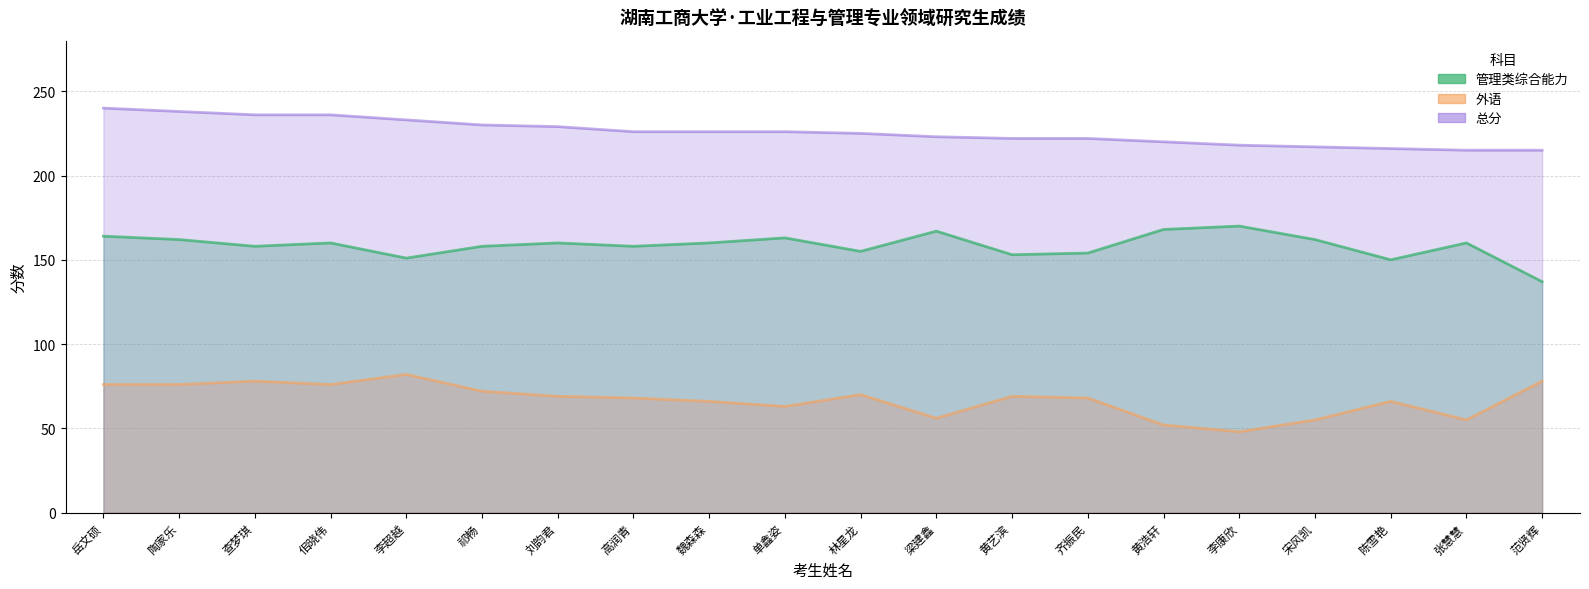

At which label does 外语 reach its minimum?

李康欣